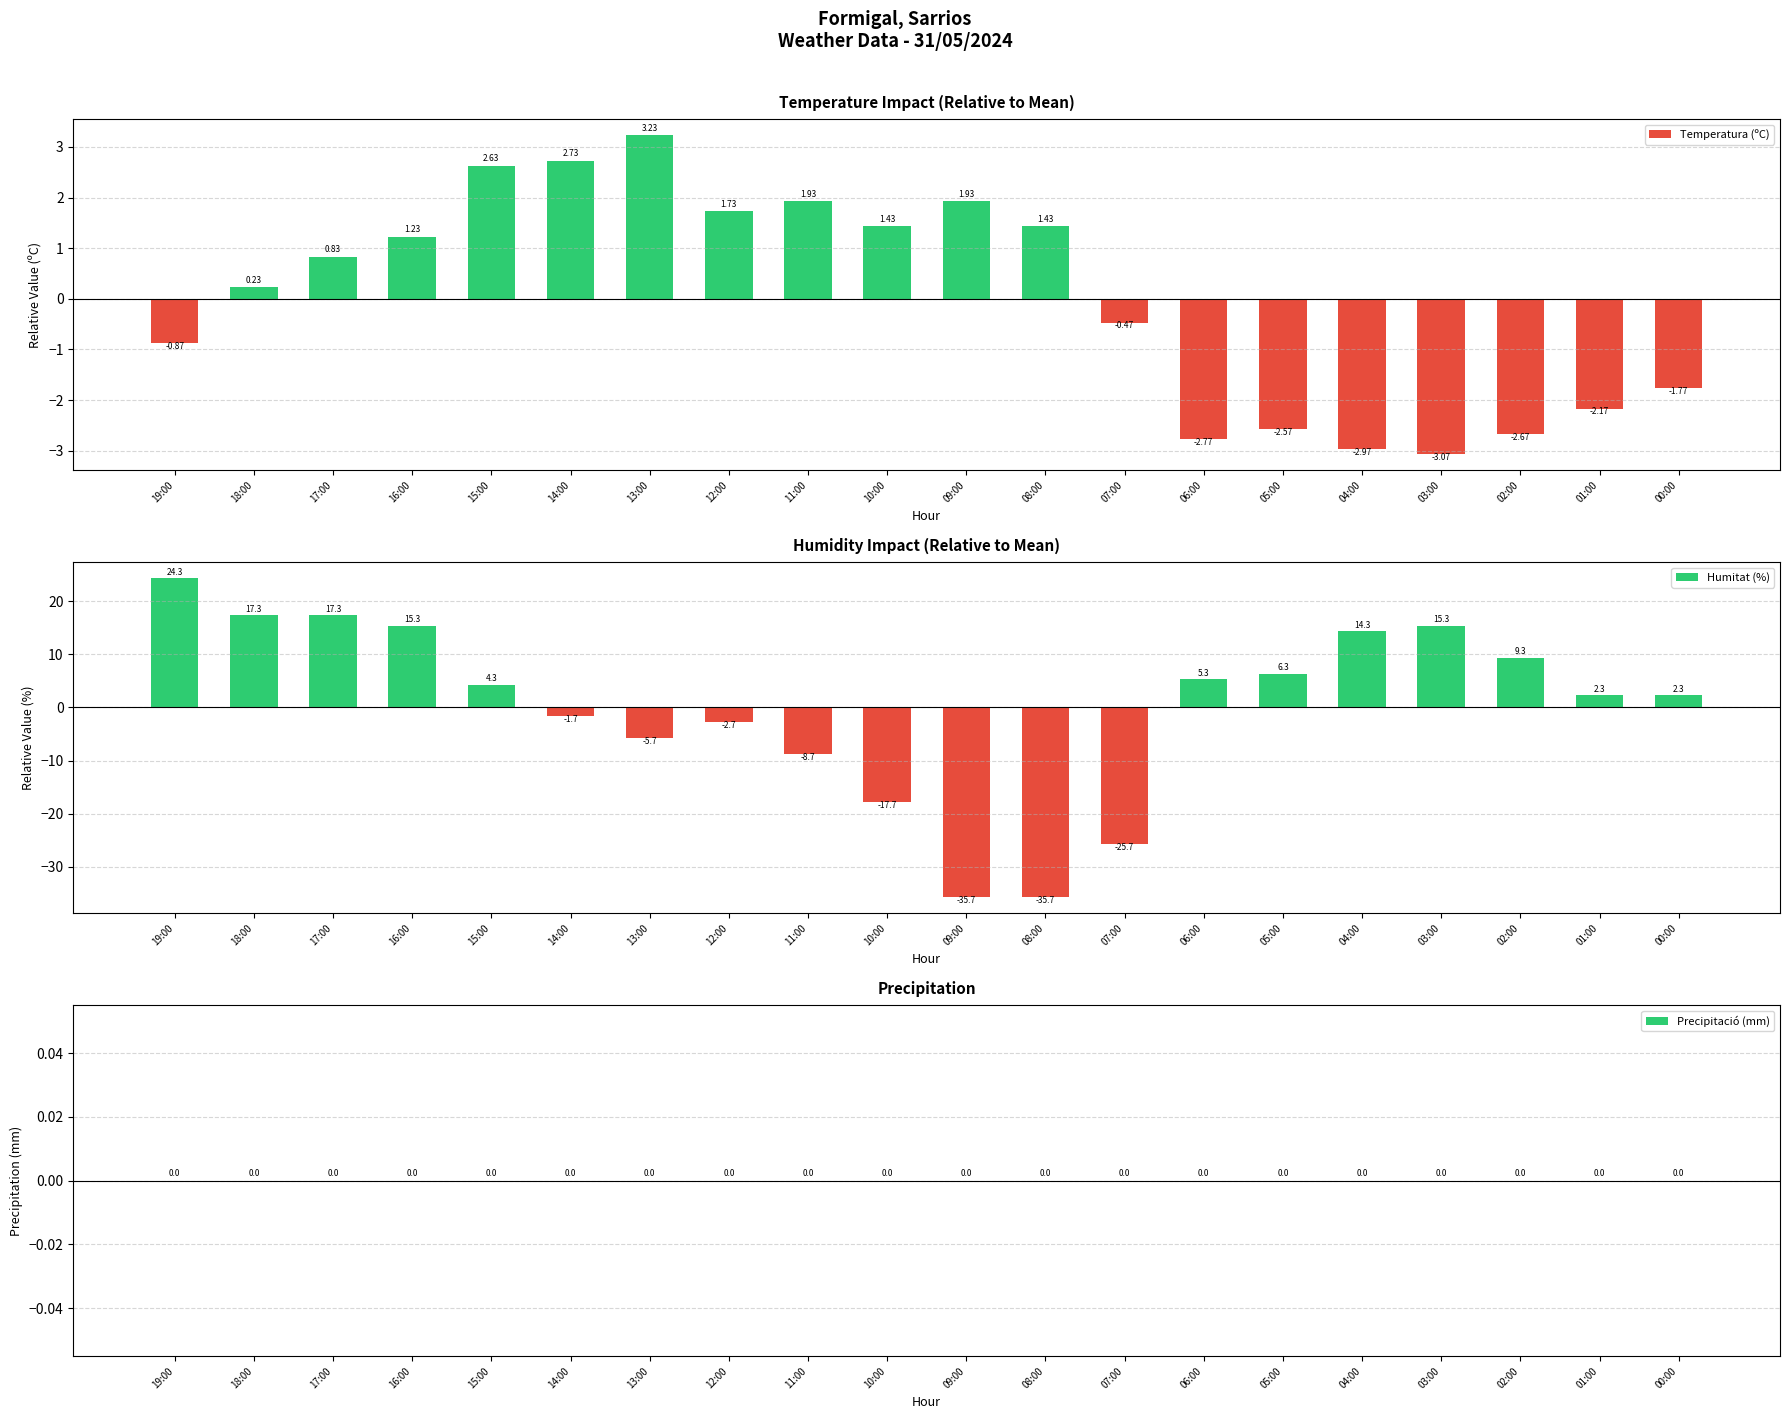

How many distinct data groups are displayed?

3